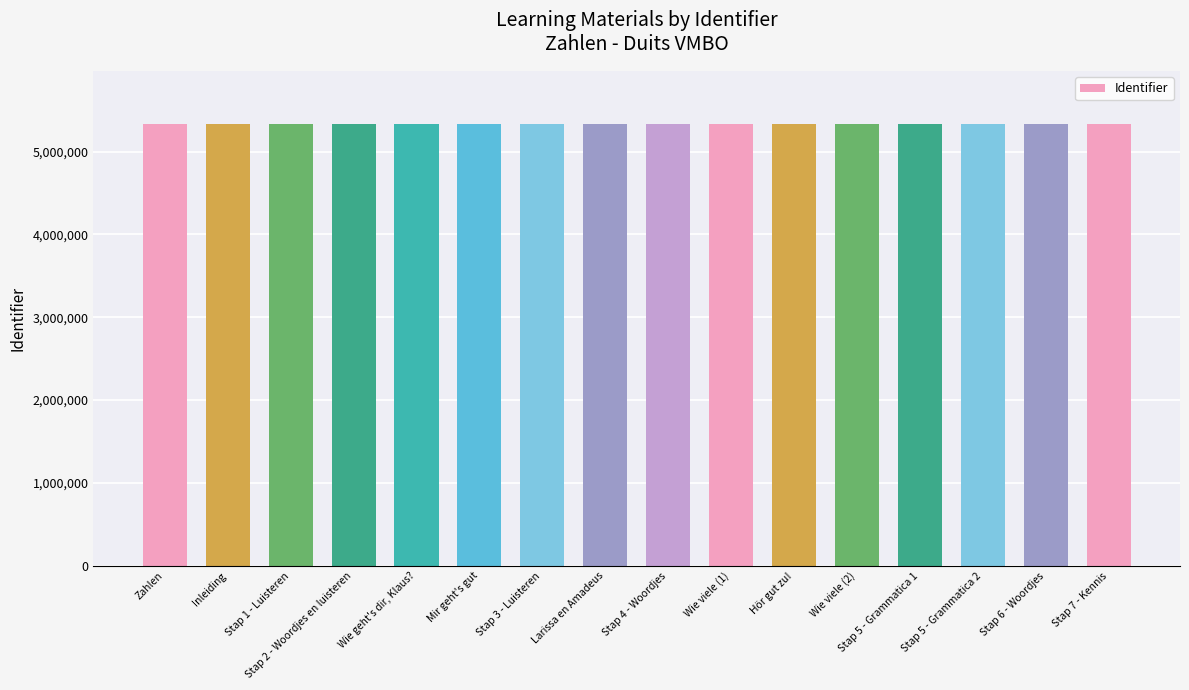

How many series are shown in this chart?

1